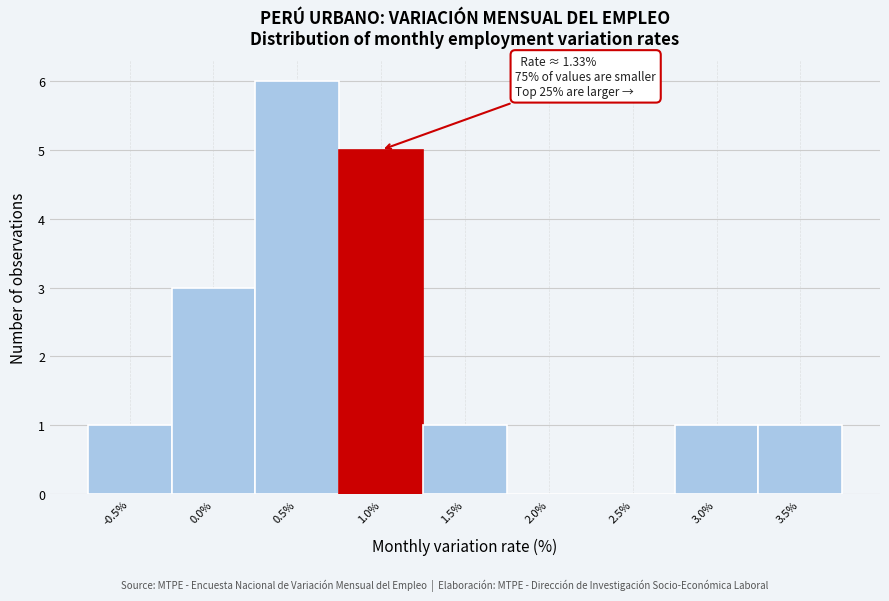

Reading left to right, what are all the values shown in this chart?

-0.5%=1	0.0%=3	0.5%=6	1.0%=5	1.5%=1	2.0%=0	2.5%=0	3.0%=1	3.5%=1